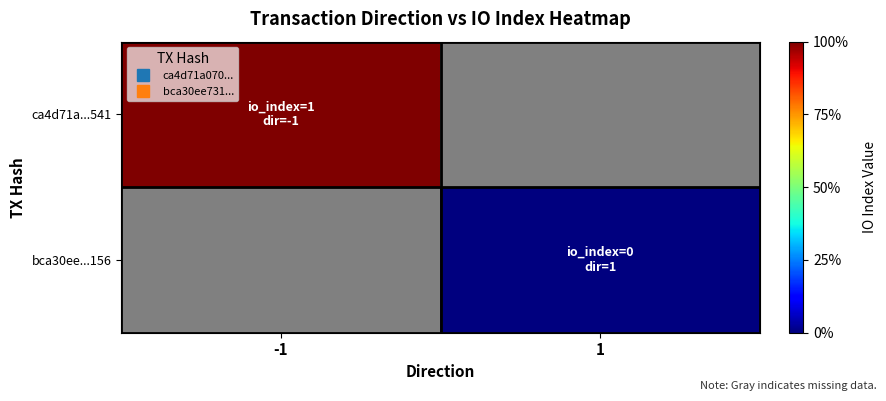

List the labels in order of ca4d71a...541 value, smallest first.

-1, 1